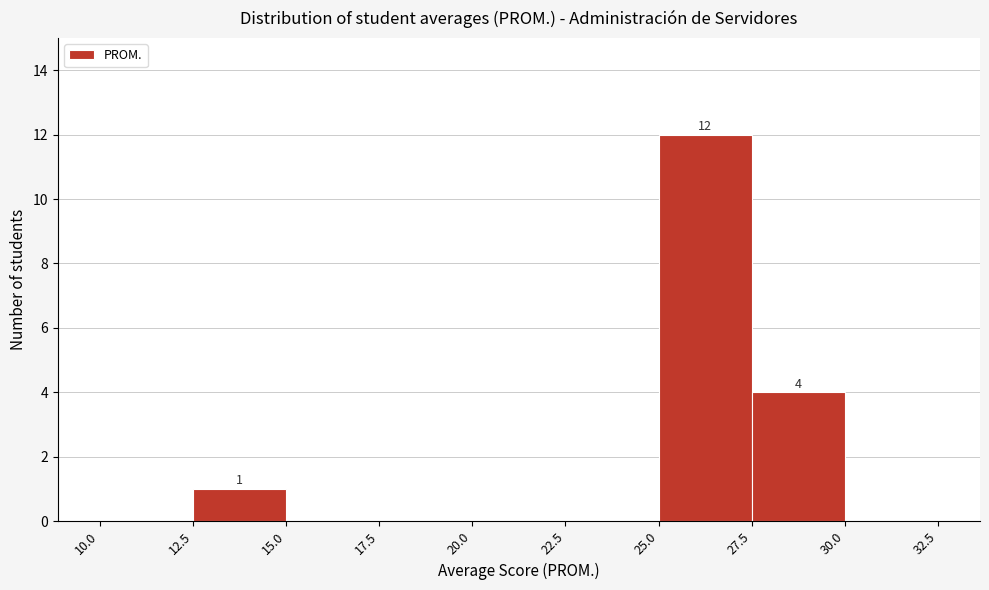

Over which range of the x-axis is the bar tallest?

25.0 to 27.5